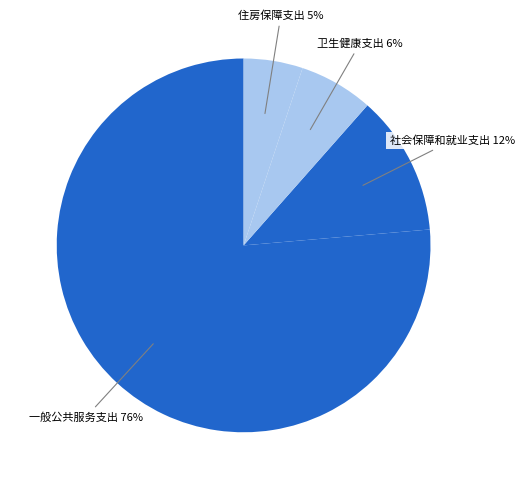

To the nearest percent, what is the difference between the largest and smallest slice percentages?

71%